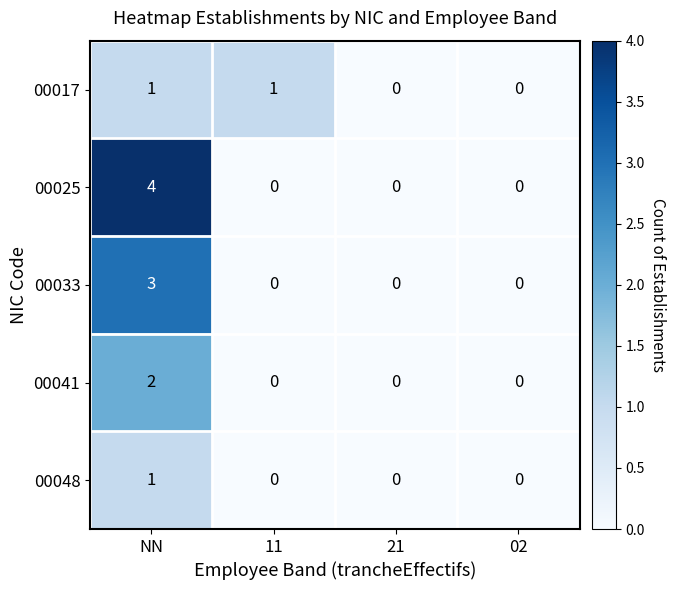

How many 00025 values are between 0 and 4?

4